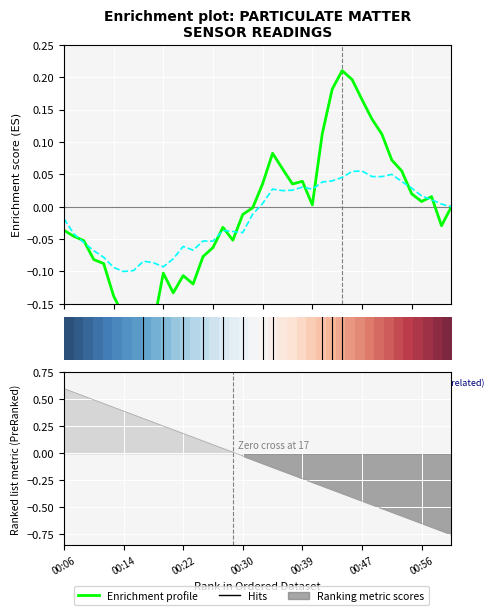

How many lines are shown in the chart?

3